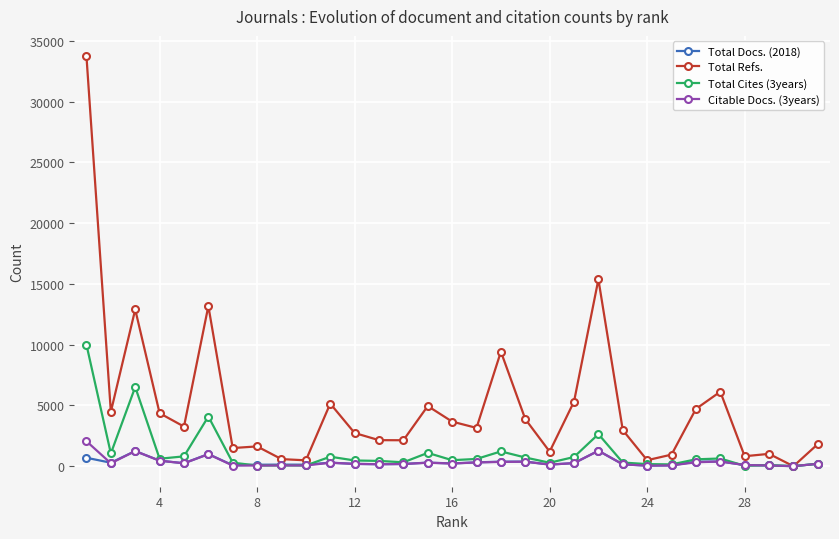

What are all the series names shown in the legend?

Total Docs. (2018), Total Refs., Total Cites (3years), Citable Docs. (3years)